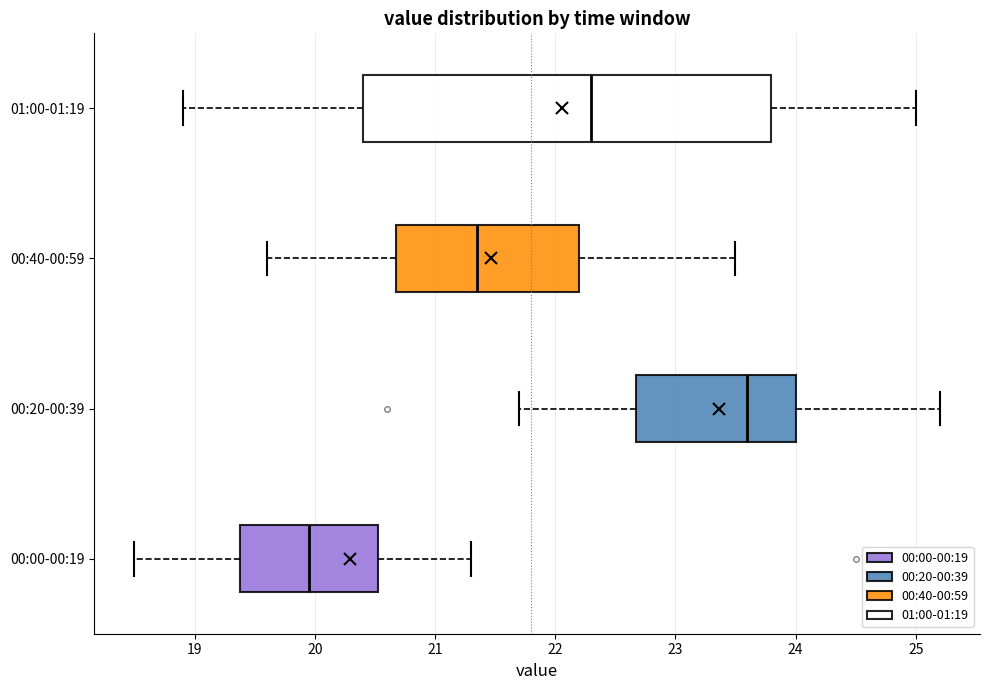

Reading bottom to top, transcribe this box plot: for each box, give where its median line is, the range the box spans, and where its two whiskers end, as read against the x-axis. The values are not printed on the chart, so give them approximately, as read against the axis.

00:00-00:19: median 20.0, box 19.4 to 20.5, whiskers 18.5 to 21.3
00:20-00:39: median 23.6, box 22.7 to 24.0, whiskers 21.7 to 25.2
00:40-00:59: median 21.4, box 20.7 to 22.2, whiskers 19.6 to 23.5
01:00-01:19: median 22.3, box 20.4 to 23.8, whiskers 18.9 to 25.0